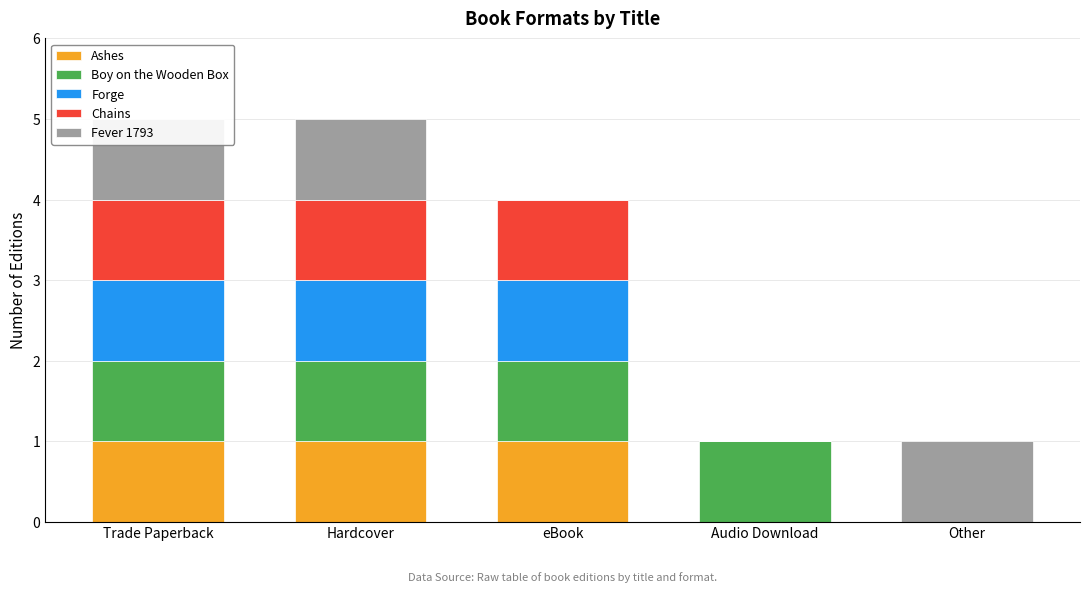

What is the sum of all Chains values?

3